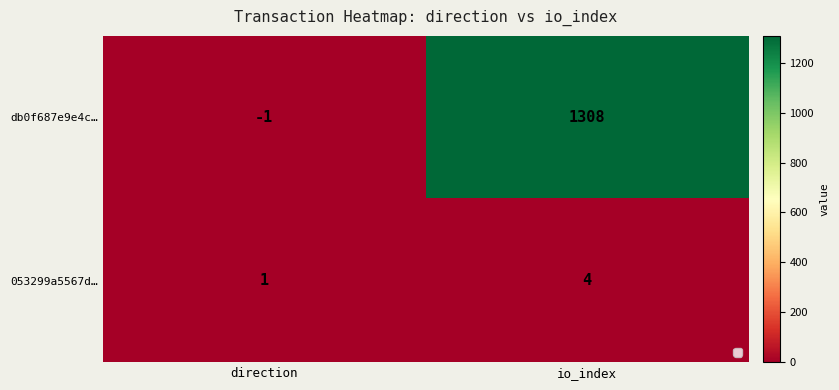

Reading right to left, transcribe all the data shown in this chart.

db0f687e9e4c…: io_index=1308	direction=-1
053299a5567d…: io_index=4	direction=1